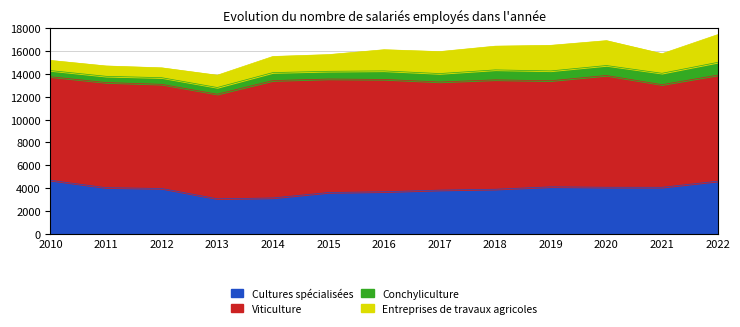

What is the difference between the Conchyliculture values at 2011 and 2012?

34